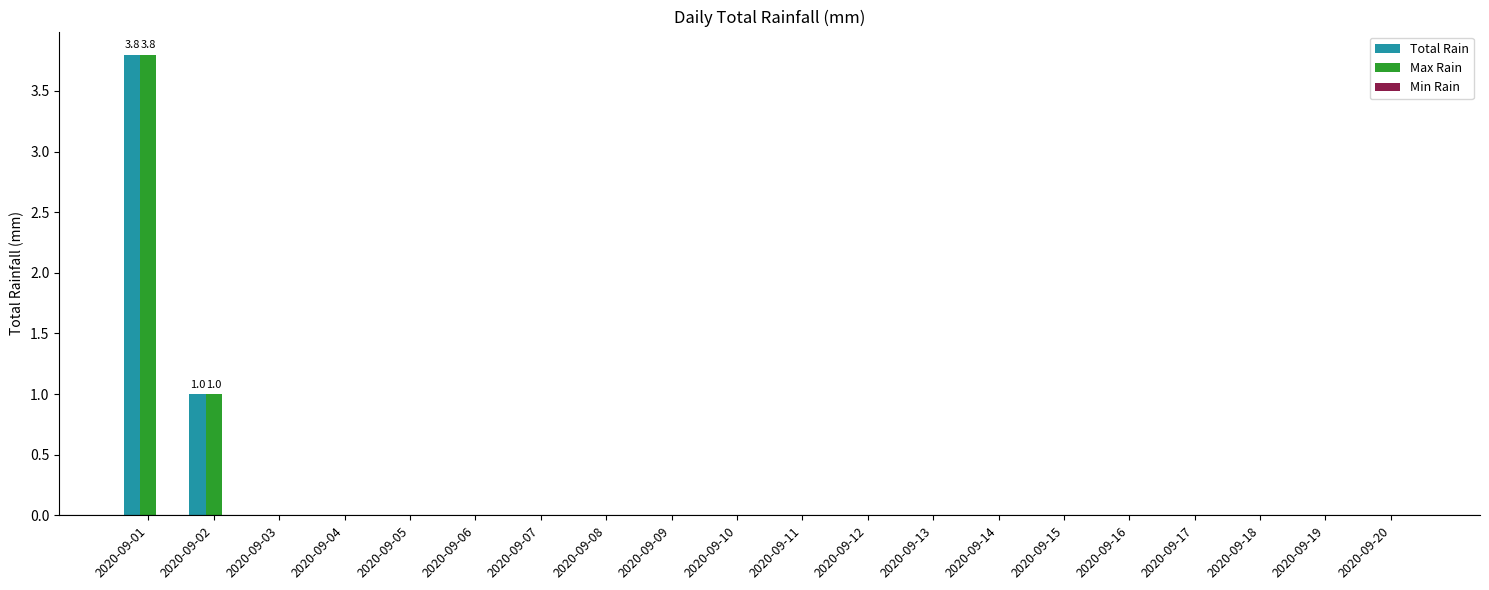

At which label is Total Rain closest to 1?

2020-09-02